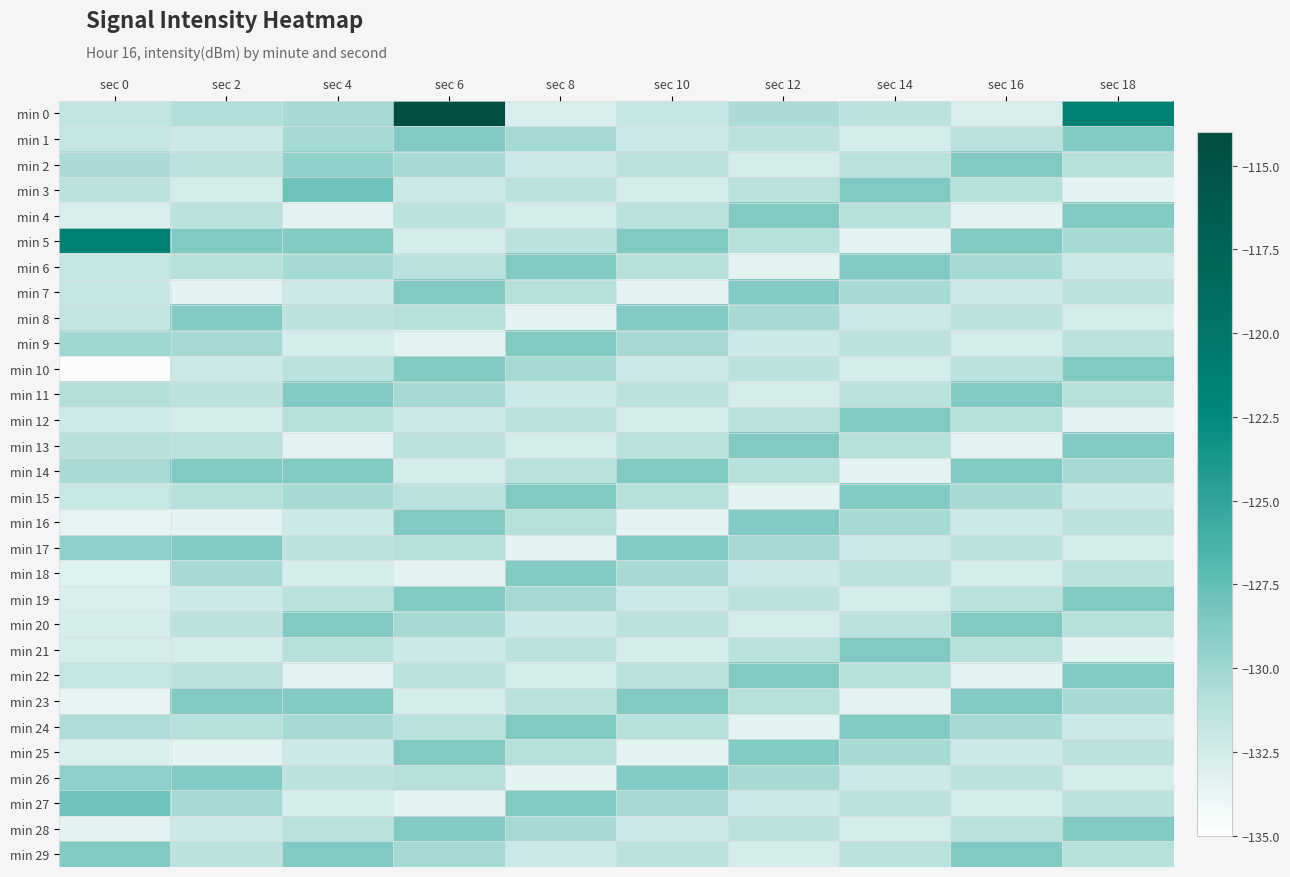

Which series has the widest spread of values?

min 0